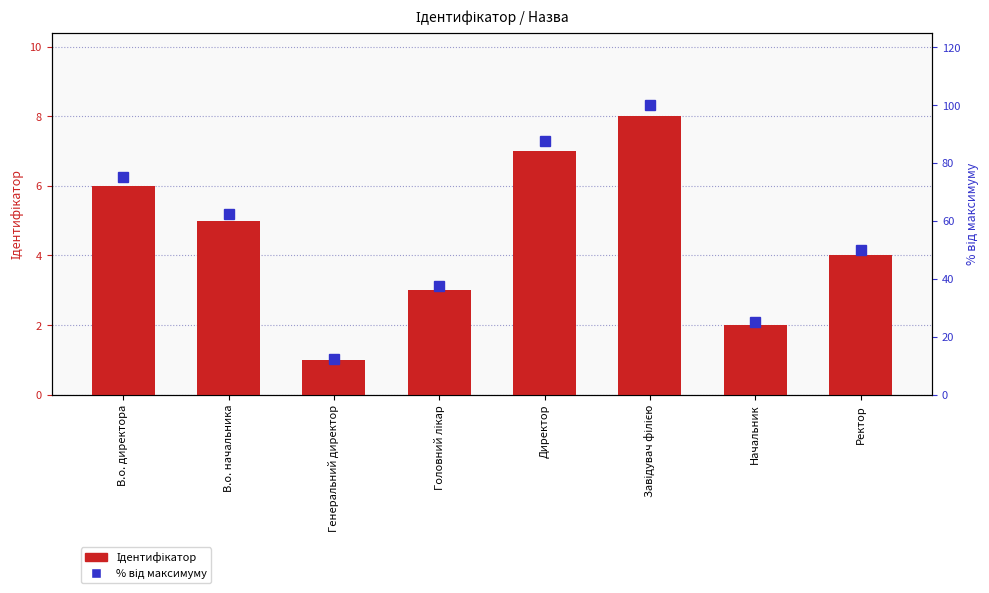

What is the difference between the maximum and minimum values in the % від максимуму series?

87.5